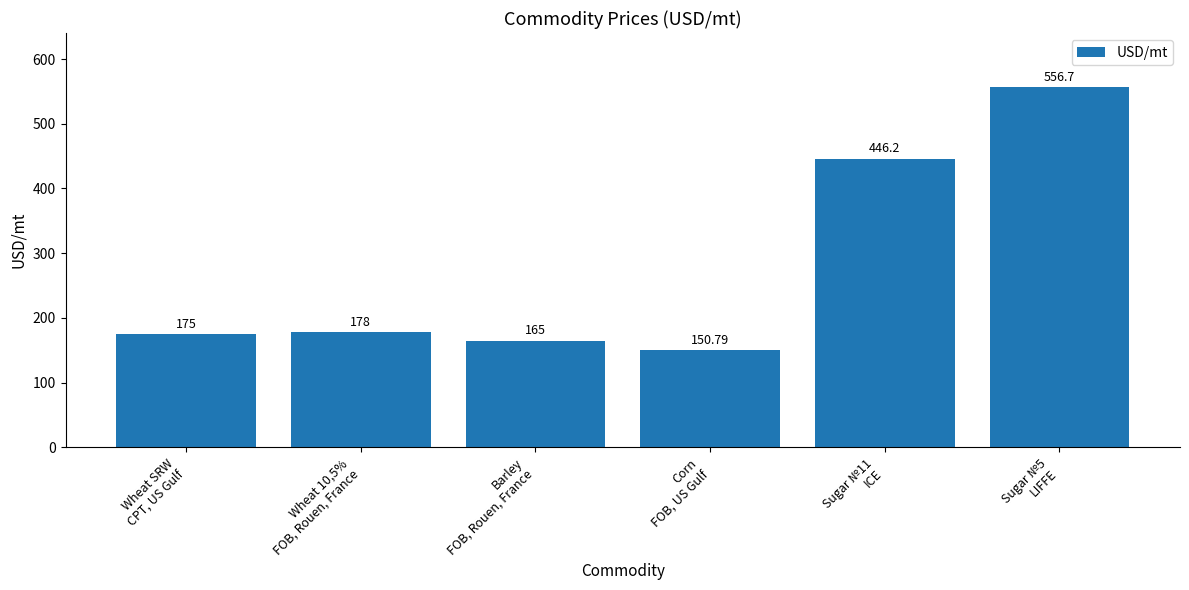

Between Wheat 10,5%
FOB, Rouen, France and Sugar №11
ICE, which is larger?

Sugar №11
ICE